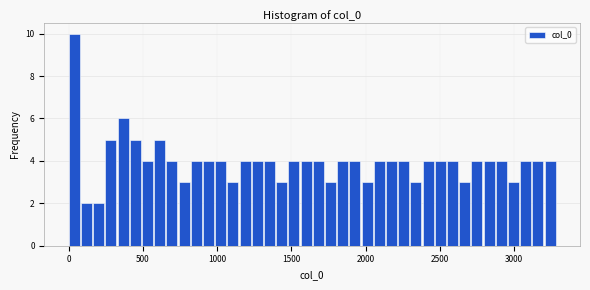

Read against the x-axis, roughly where is the centre of the tallest bar?

50